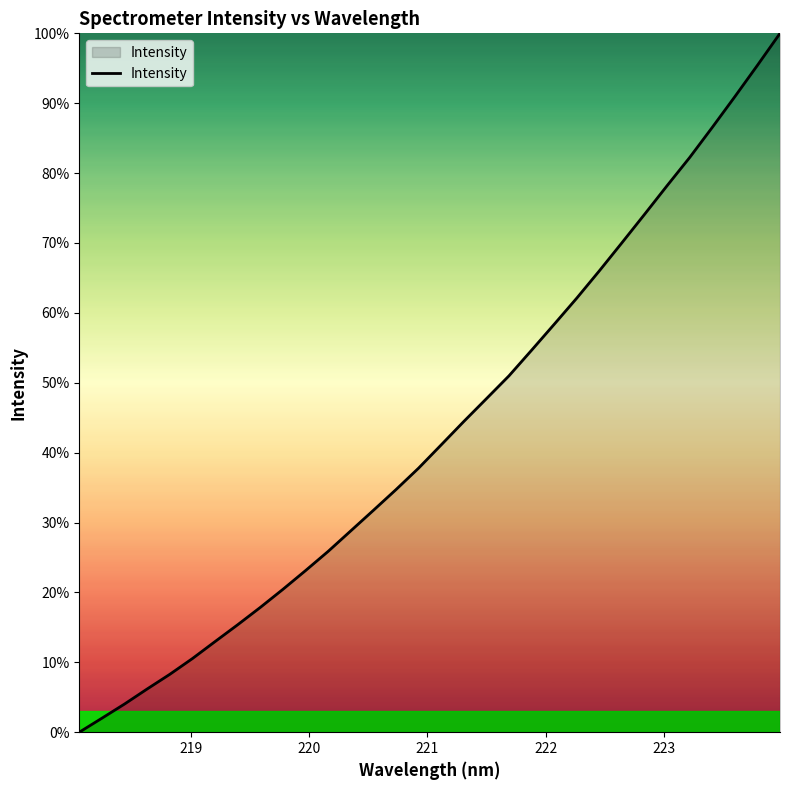

What is the maximum value shown in the chart?

100.0